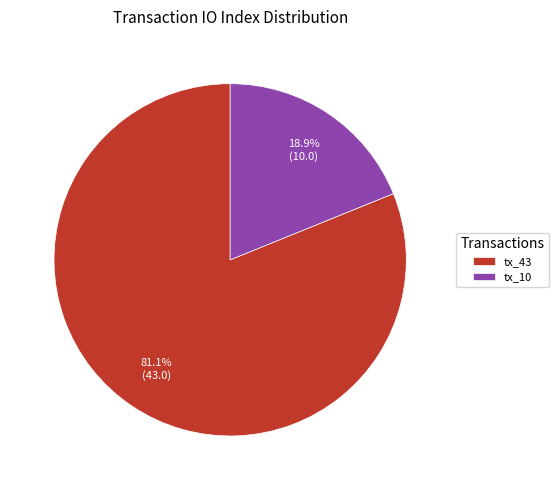

Between tx_10 and tx_43, which is larger?

tx_43